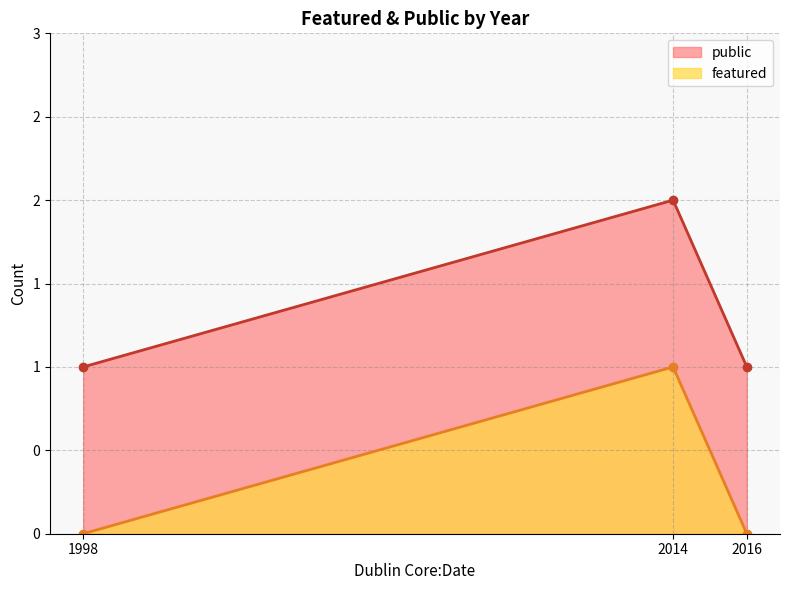

Does the chart display data point markers on the line(s)?

Yes